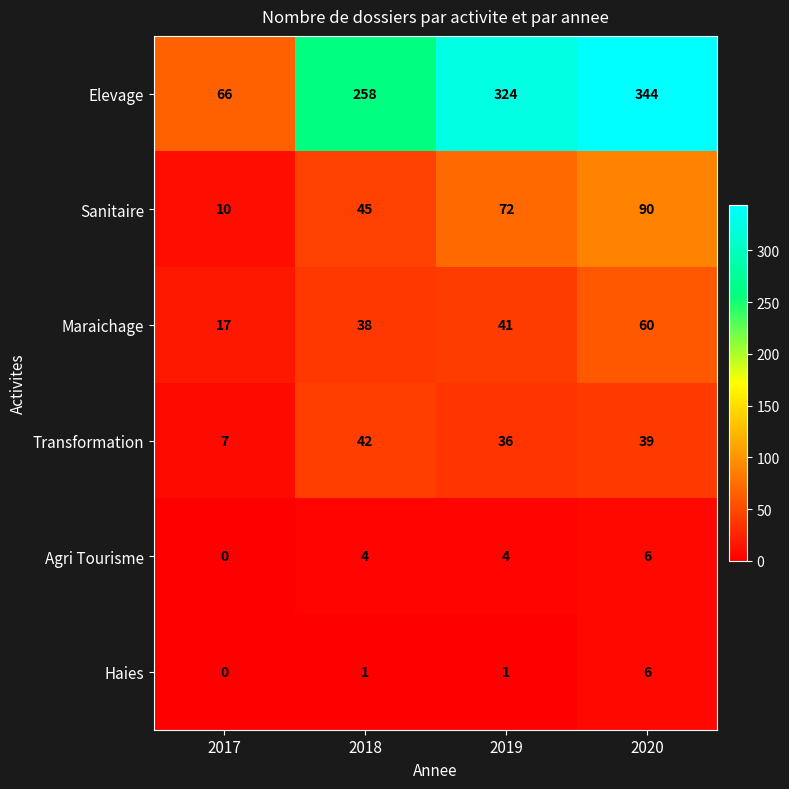

Where is Elevage nearest to the value 205?

2018